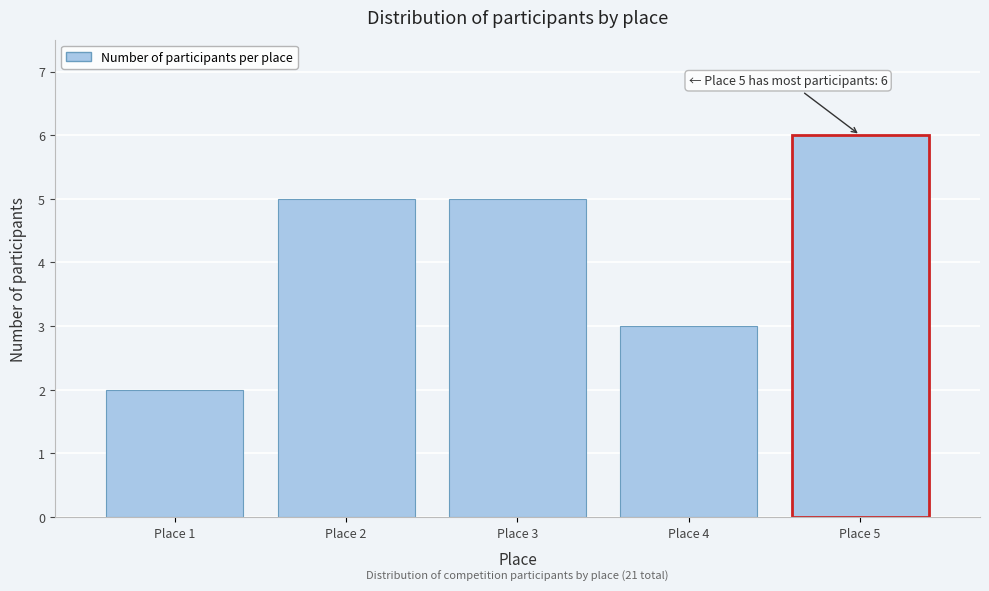

Reading right to left, transcribe all the data shown in this chart.

Place 5=6	Place 4=3	Place 3=5	Place 2=5	Place 1=2